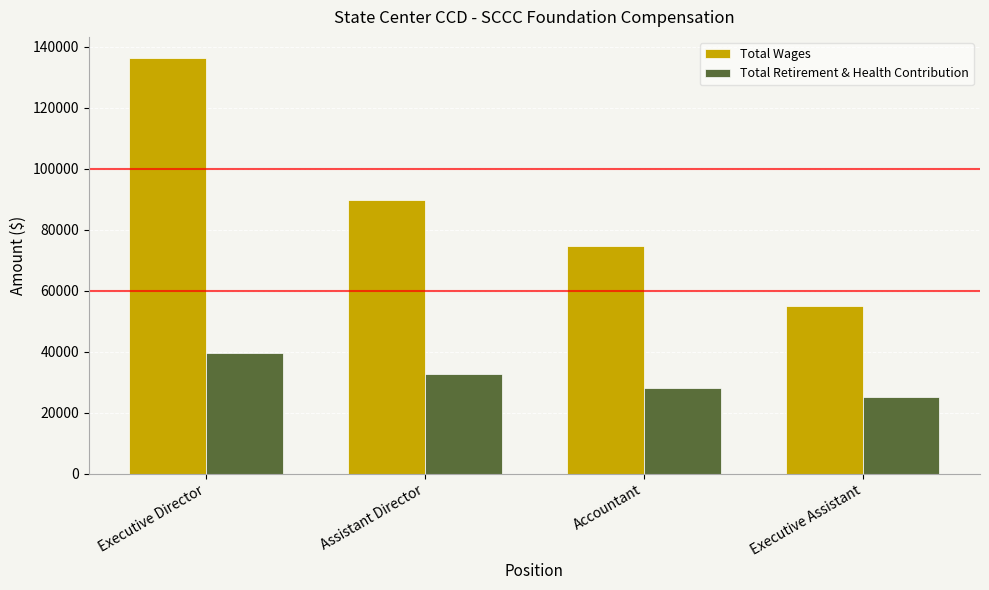

Which series has the largest range (max minus min)?

Total Wages